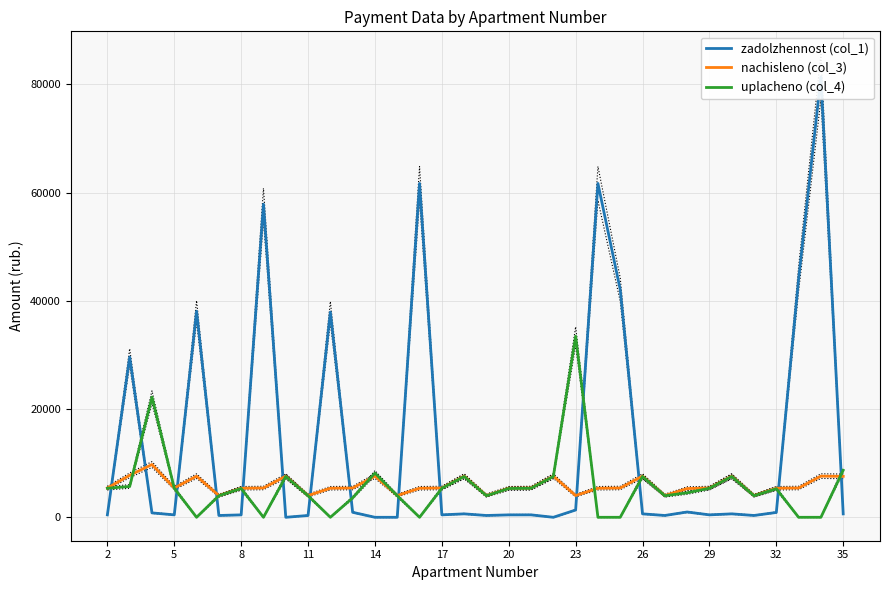

What is the maximum value for uplacheno (col_4)?

33464.1